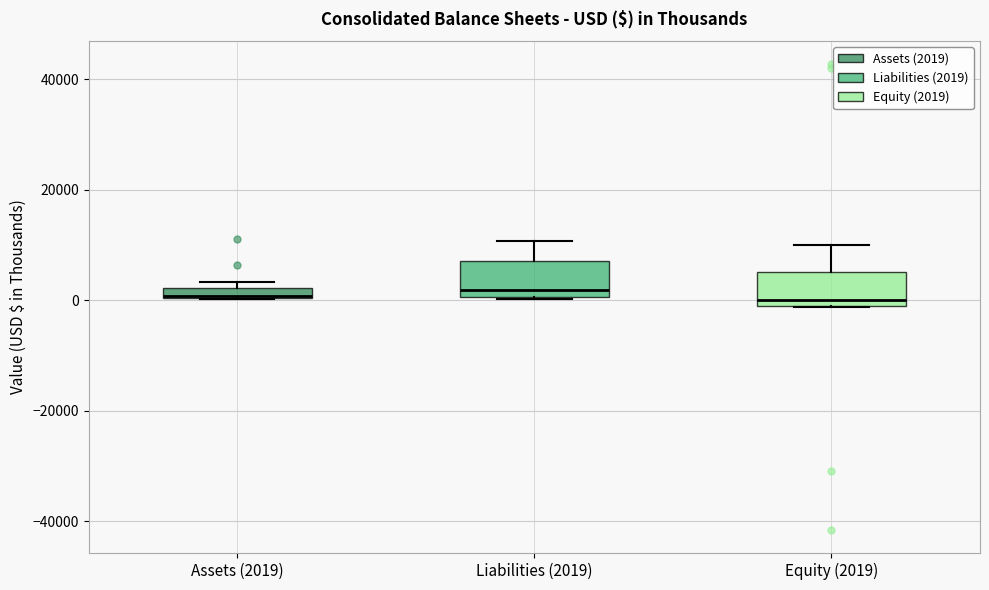

Where does the upper whisker of the box for Equity (2019) end on the y-axis? The values are not printed on the chart, so give them approximately, as read against the axis.

10000